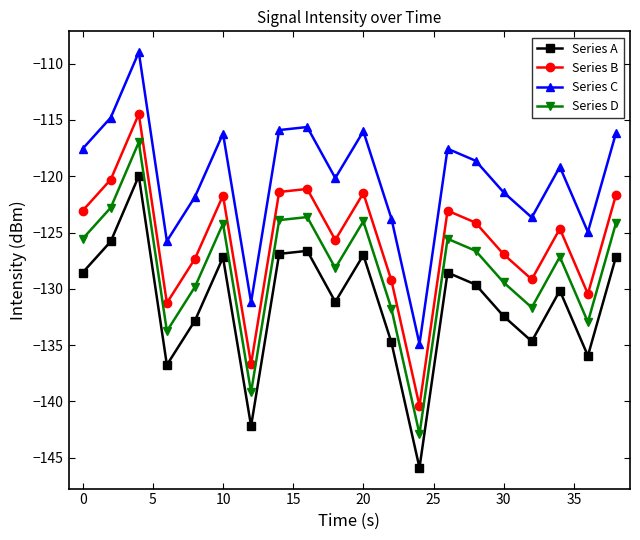

How many series are shown in this chart?

4